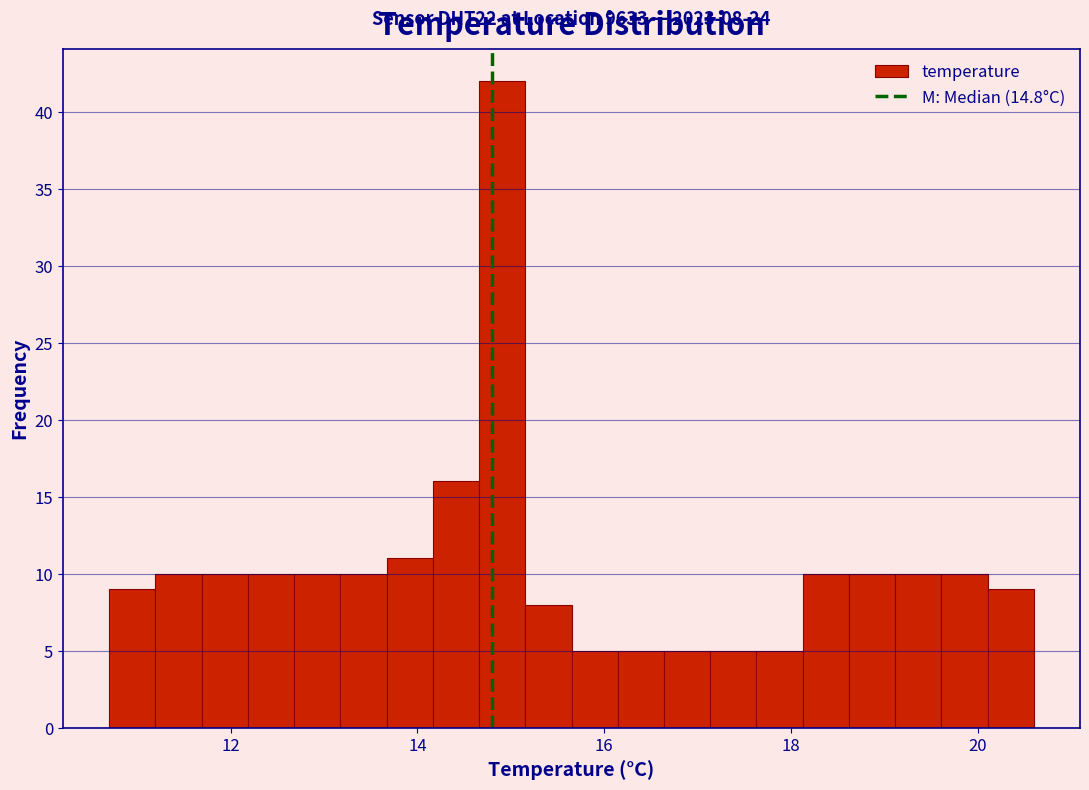

Around what value on the x-axis is the tallest bar? Give the approximate position of its centre, as read against the axis.

15.0